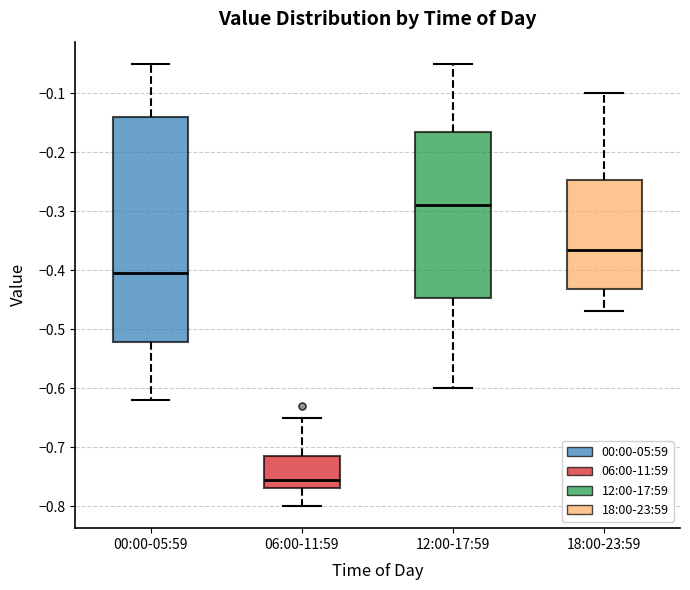

Reading left to right, transcribe this box plot: for each box, give where its median line is, the range the box spans, and where its two whiskers end, as read against the y-axis. The values are not printed on the chart, so give them approximately, as read against the axis.

00:00-05:59: median -0.40, box -0.52 to -0.14, whiskers -0.62 to -0.05
06:00-11:59: median -0.75, box -0.77 to -0.71, whiskers -0.80 to -0.65
12:00-17:59: median -0.29, box -0.45 to -0.16, whiskers -0.60 to -0.05
18:00-23:59: median -0.36, box -0.43 to -0.25, whiskers -0.47 to -0.10